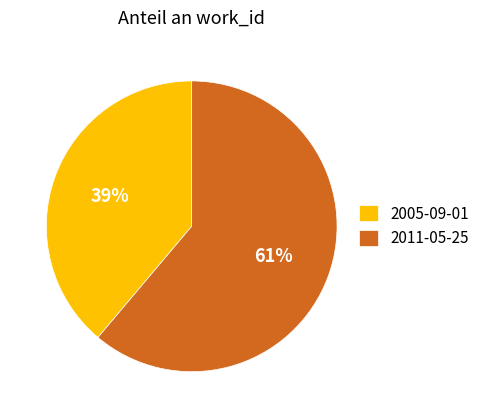

What percentage is the 2005-09-01 slice, to the nearest percent?

39%